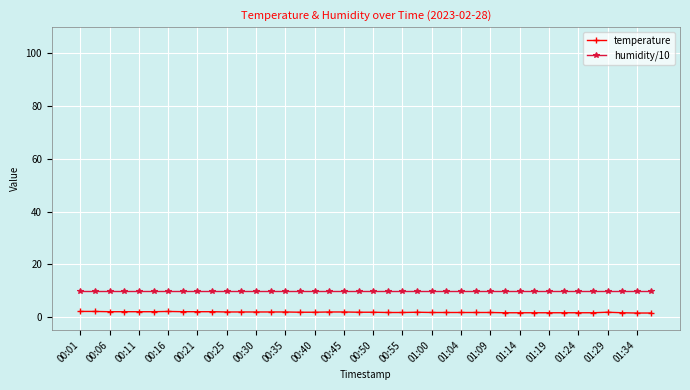

Which series has the widest spread of values?

temperature